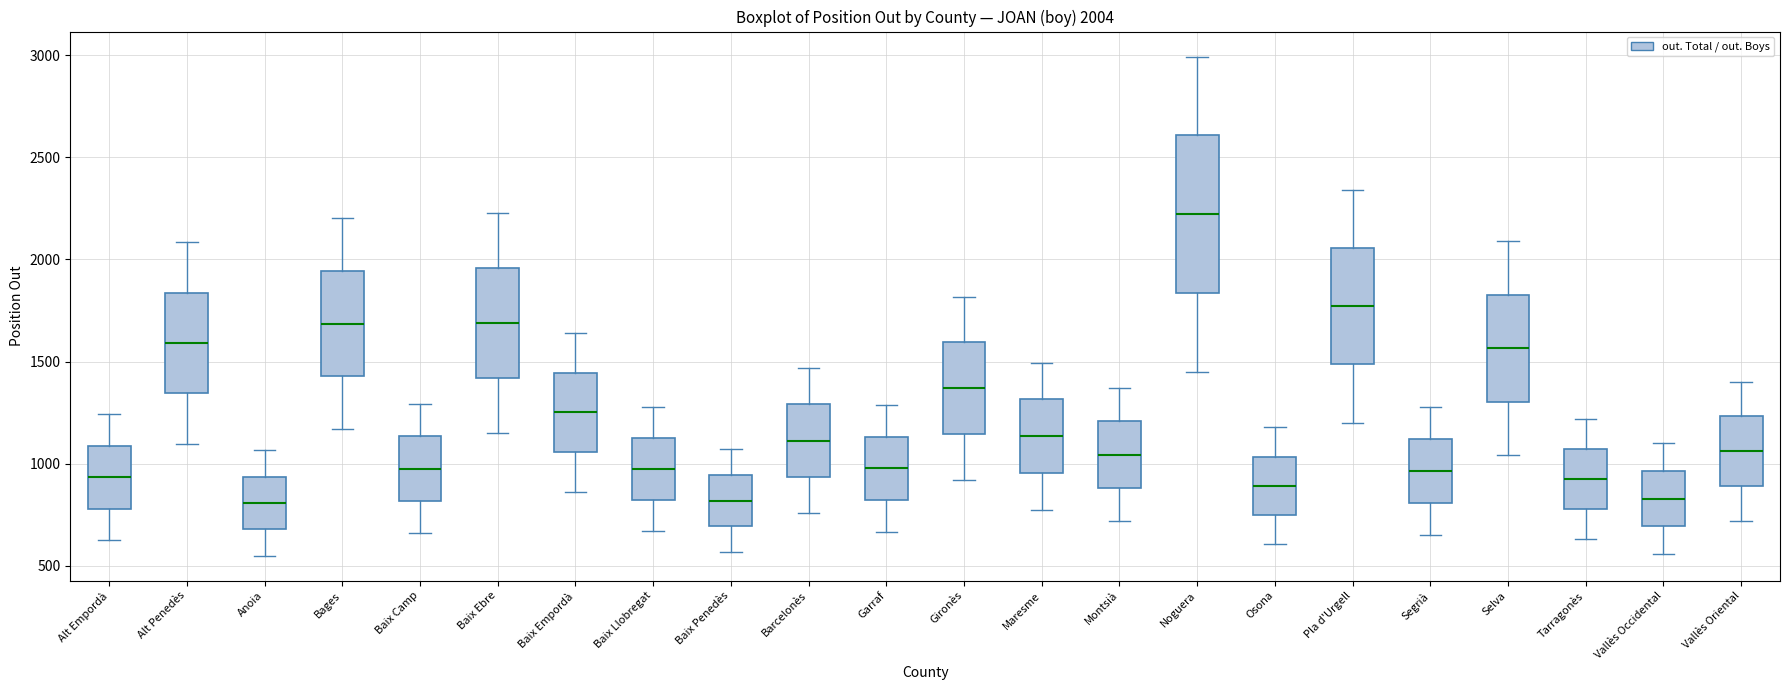

Which box's median line is the highest?

Noguera